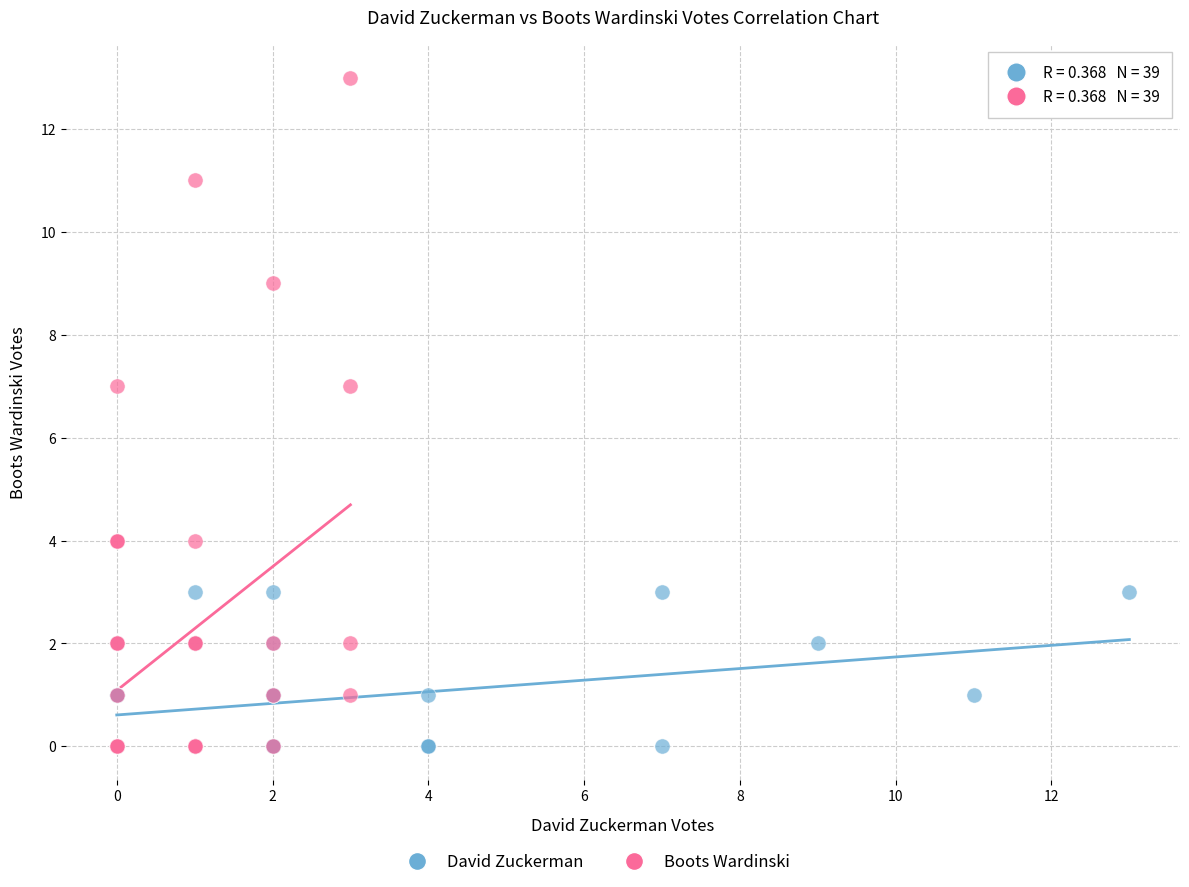

Which series has the largest Y range (max minus min)?

Boots Wardinski